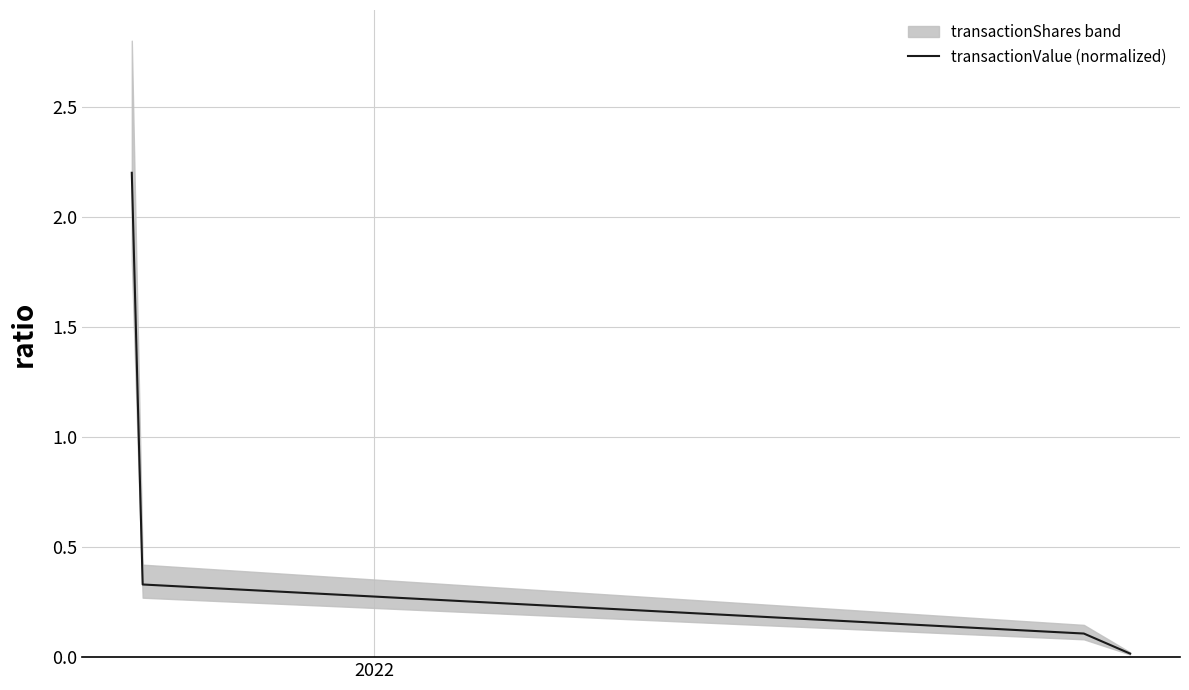

Count the number of categories in the chart.

4